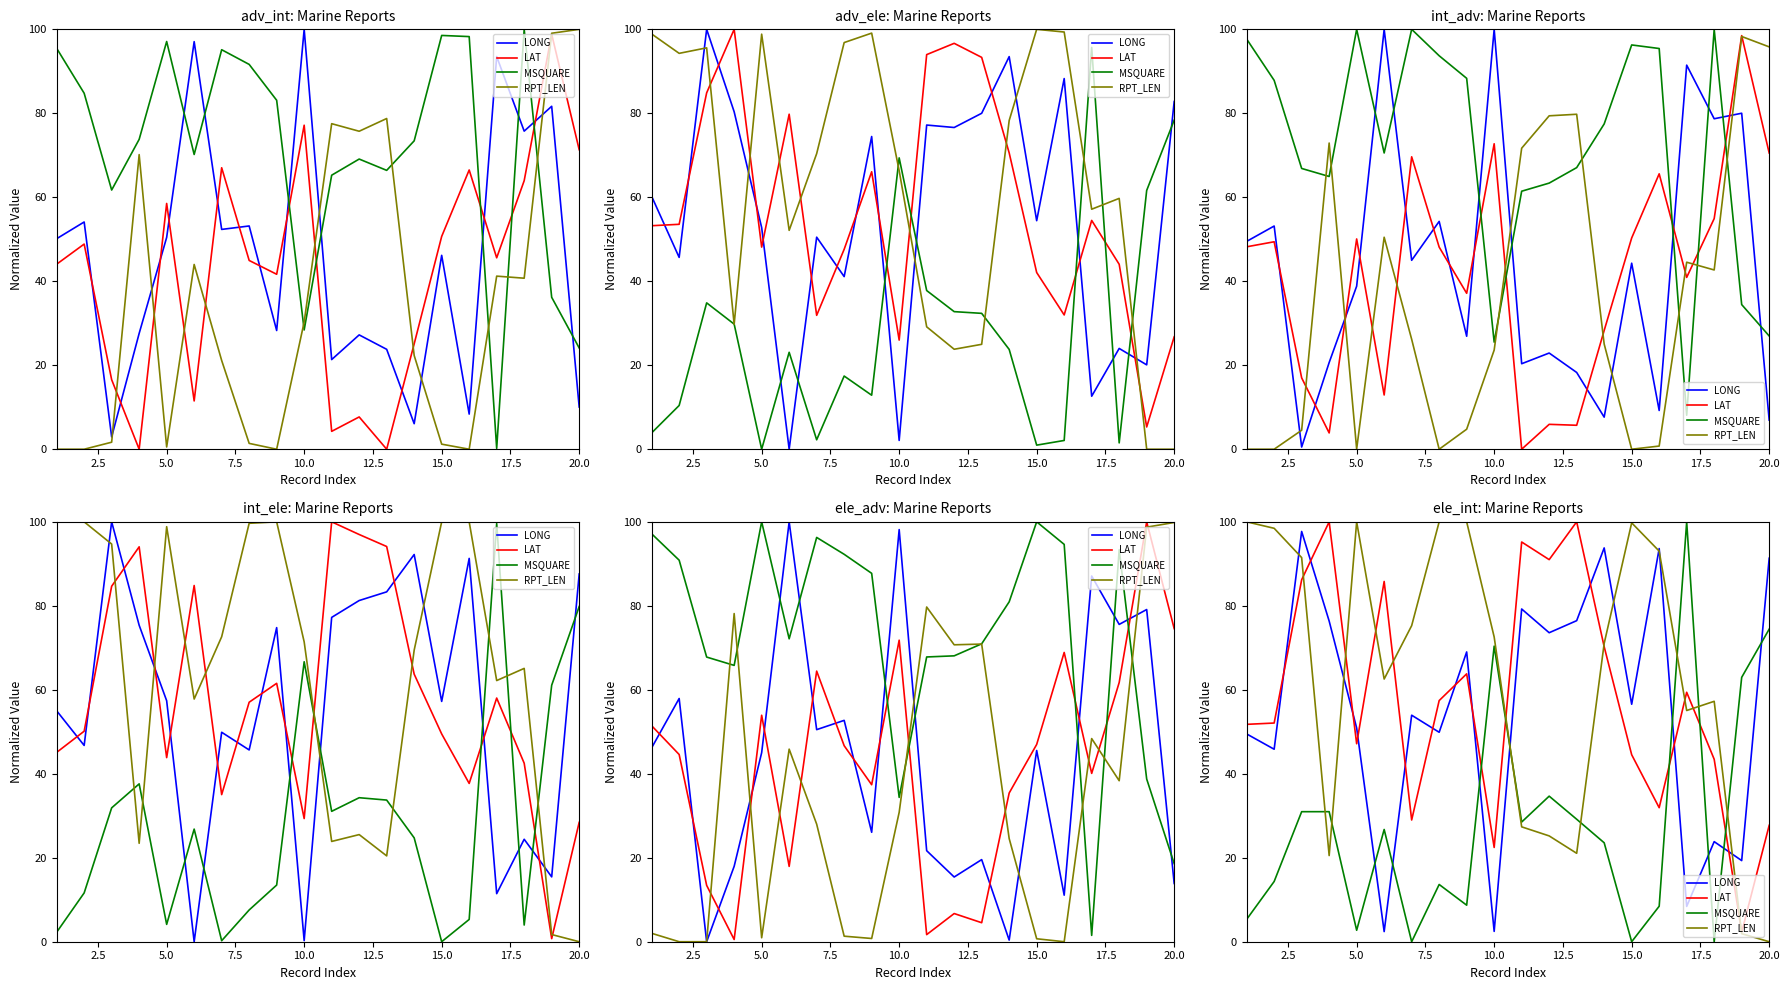

Which series has the largest total across all categories?

RPT_LEN